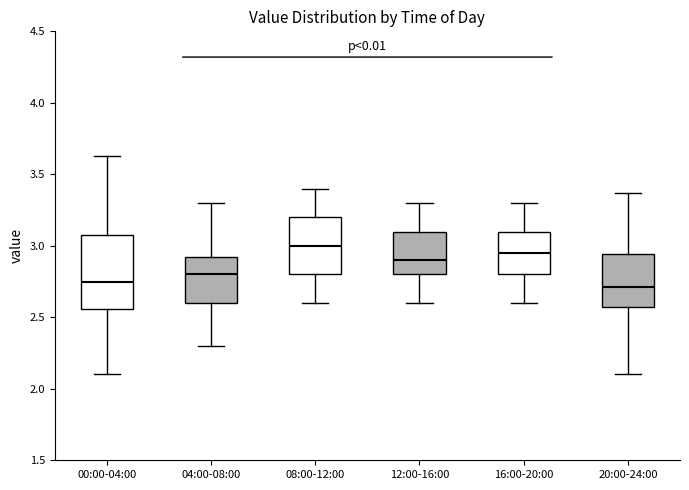

Where is the lower edge of the box for 12:00-16:00 on the y-axis? The values are not printed on the chart, so give them approximately, as read against the axis.

2.80